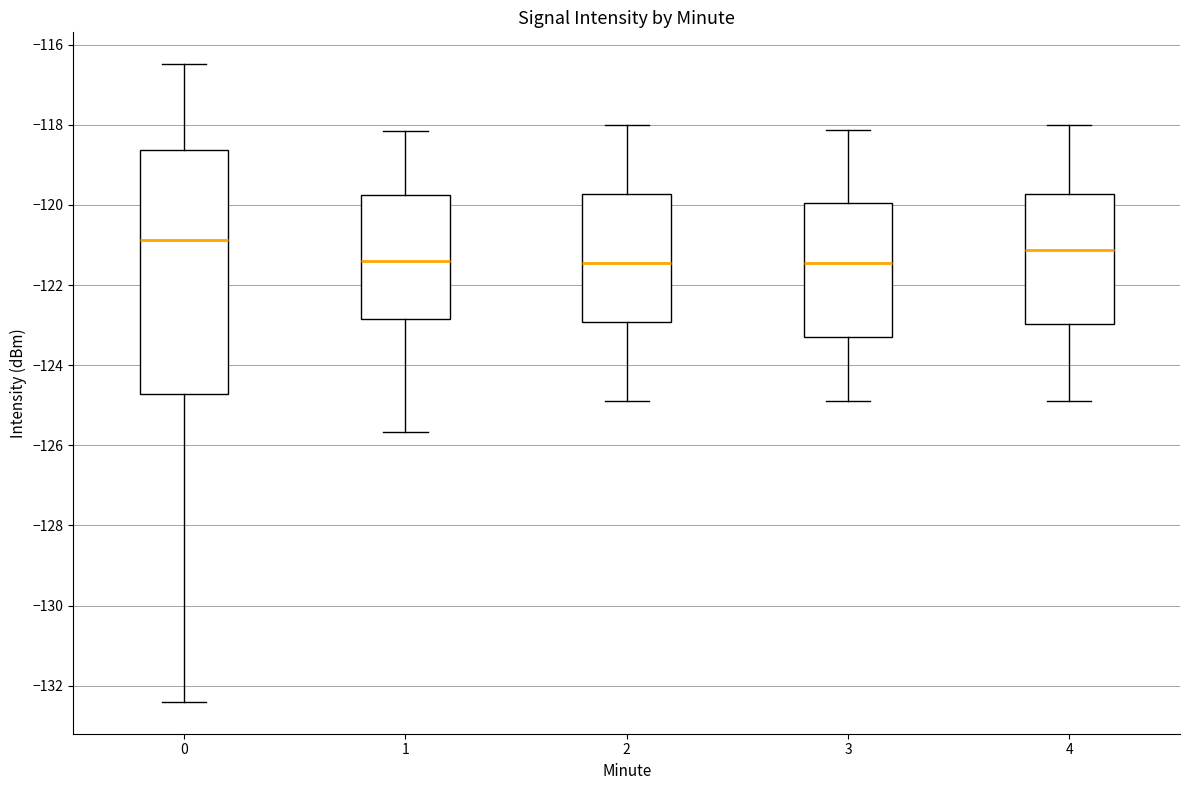

Reading left to right, read every box against the y-axis: the position of its median line, the range the box covers, and the ends of its whiskers. The values are not printed on the chart, so give them approximately, as read against the axis.

0: median -120.8, box -124.8 to -118.6, whiskers -132.4 to -116.4
1: median -121.4, box -122.8 to -119.8, whiskers -125.6 to -118.2
2: median -121.4, box -123.0 to -119.8, whiskers -124.8 to -118.0
3: median -121.4, box -123.2 to -120.0, whiskers -125.0 to -118.2
4: median -121.2, box -123.0 to -119.8, whiskers -124.8 to -118.0